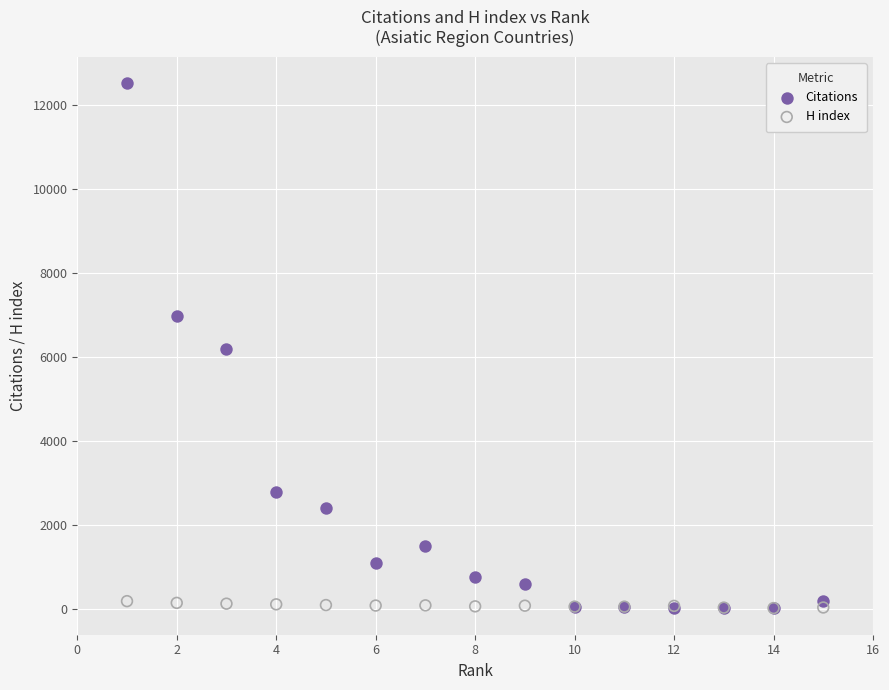

What are all the series names shown in the legend?

Citations, H index